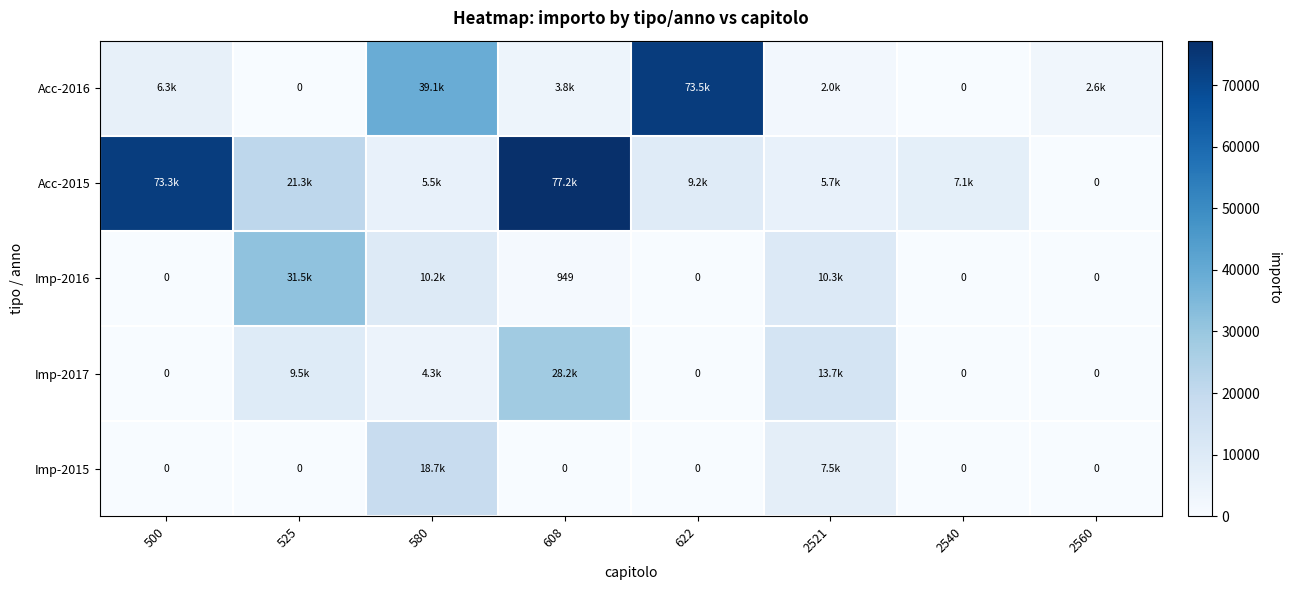

Which series has the widest spread of values?

Acc-2015